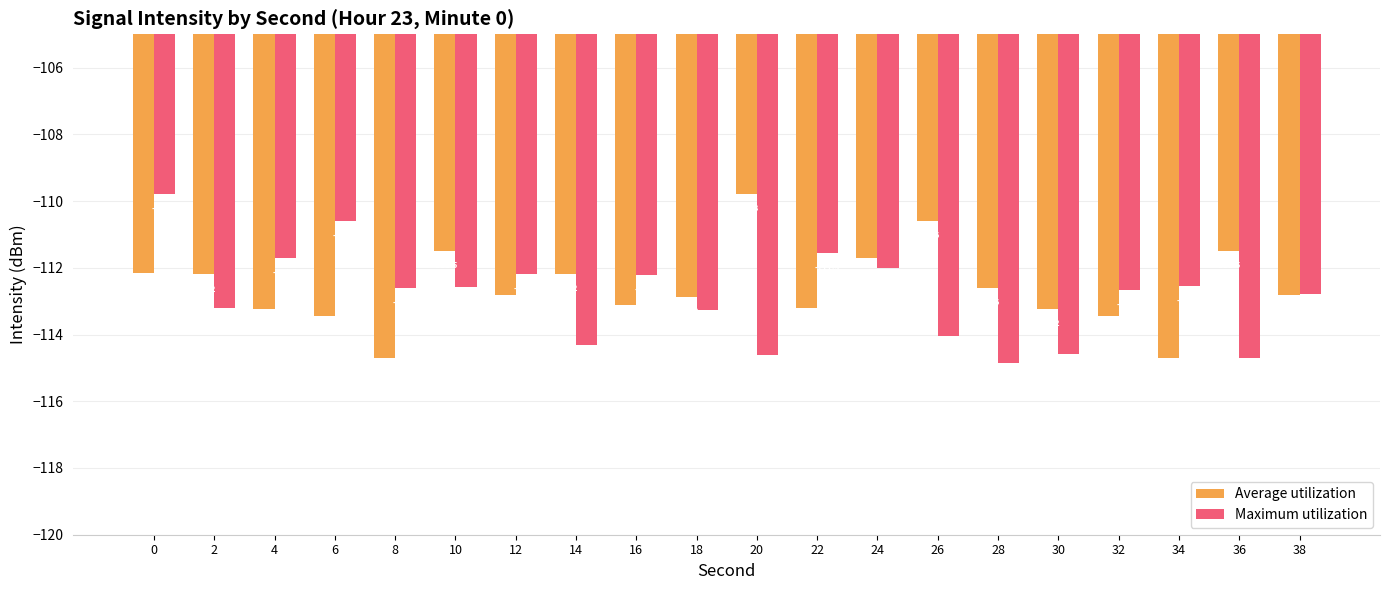

Which series has the largest range (max minus min)?

Maximum utilization